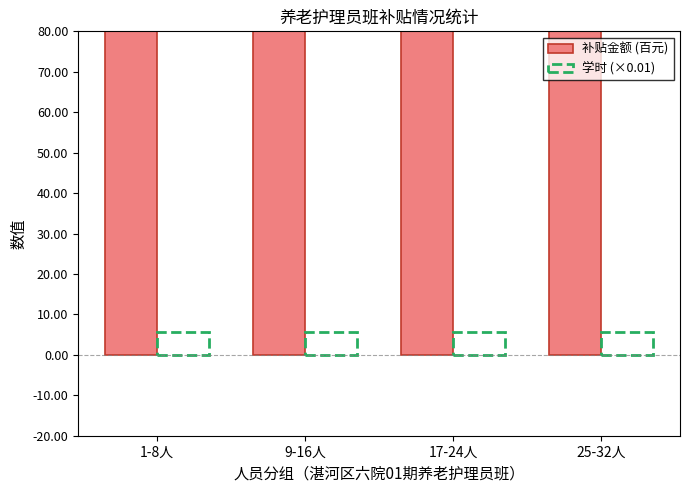

What is the sum of all 学时 (×0.01) values?

23.0